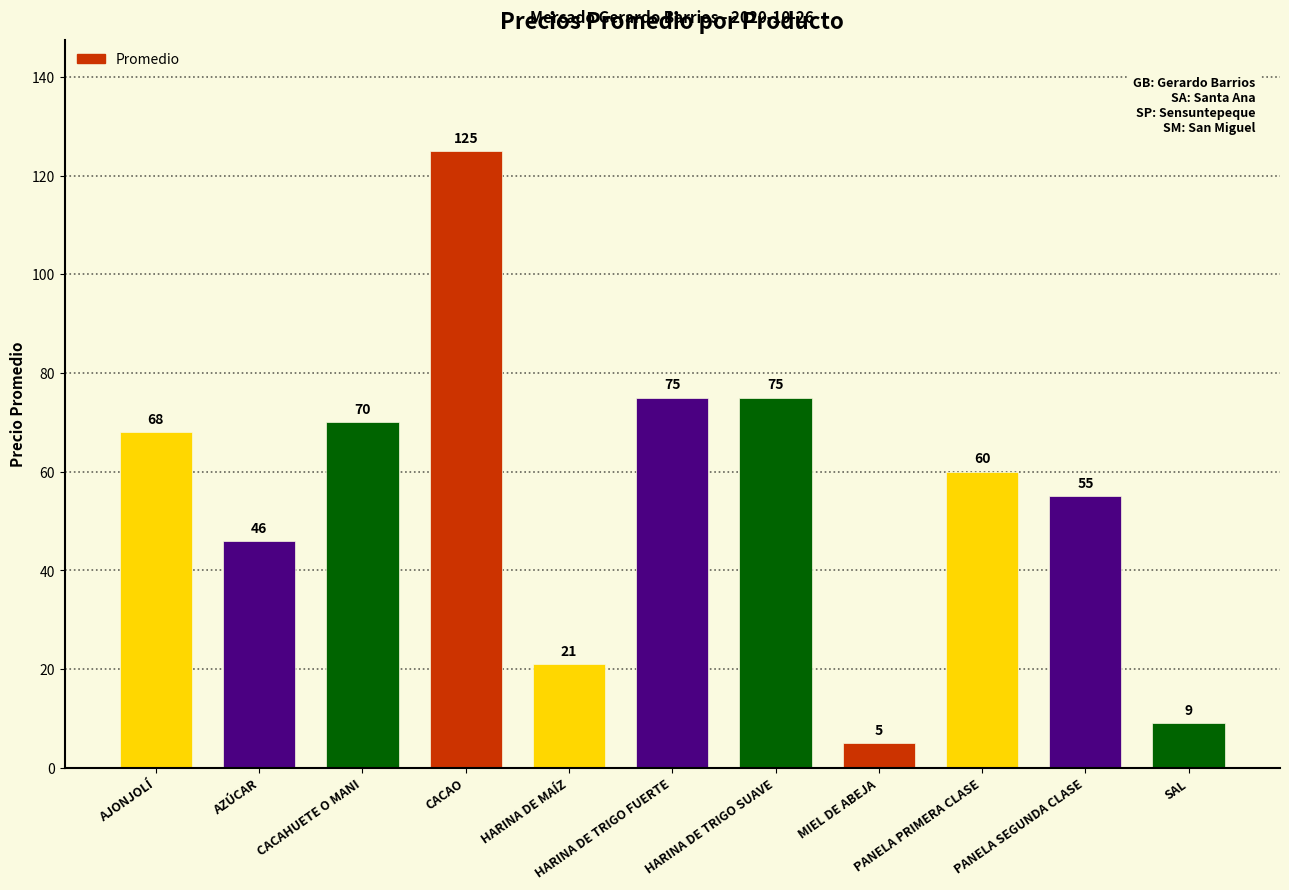

What is the difference between the maximum and second lowest values?

116